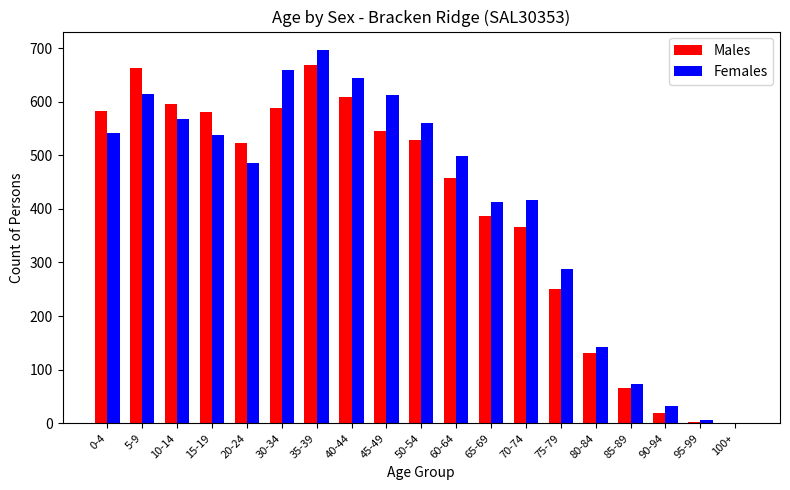

What is the average value of the Females series?

410